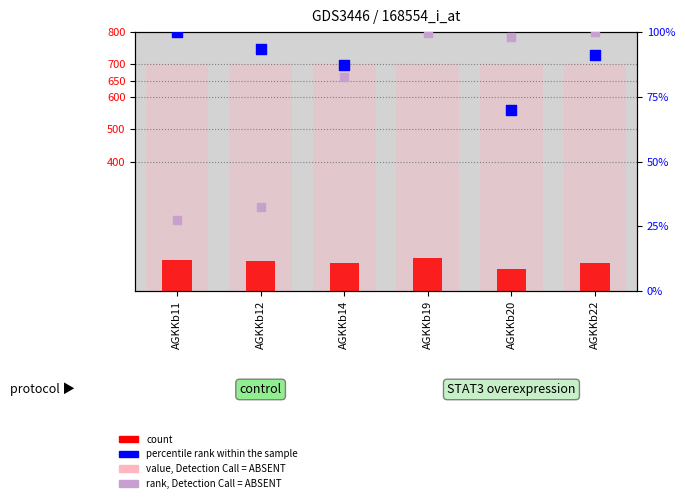

Which series contains the highest Y value?

percentile rank within the sample